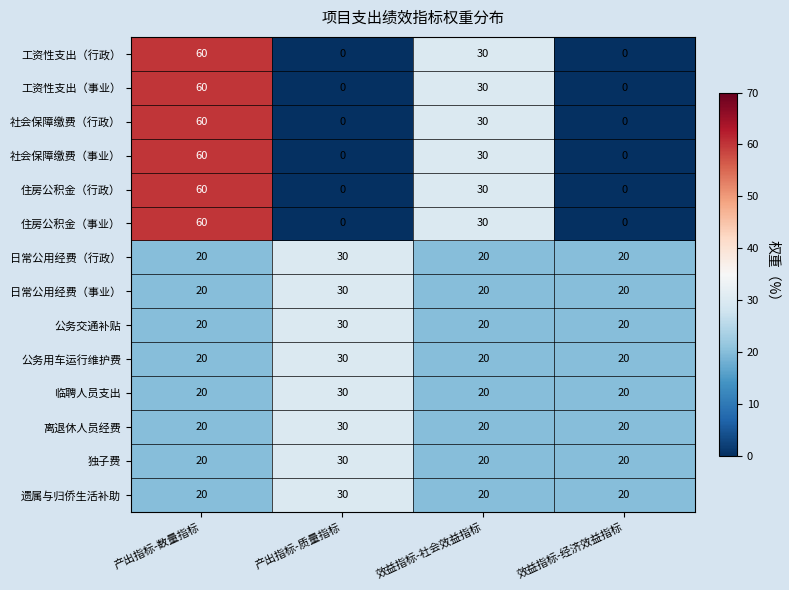

Where does the 工资性支出（行政） series first go above 30?

产出指标-数量指标